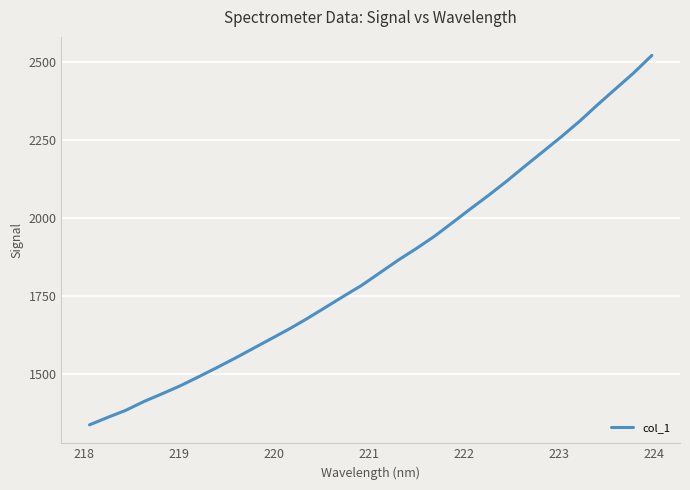

What is the difference between the maximum and minimum values?

1185.0